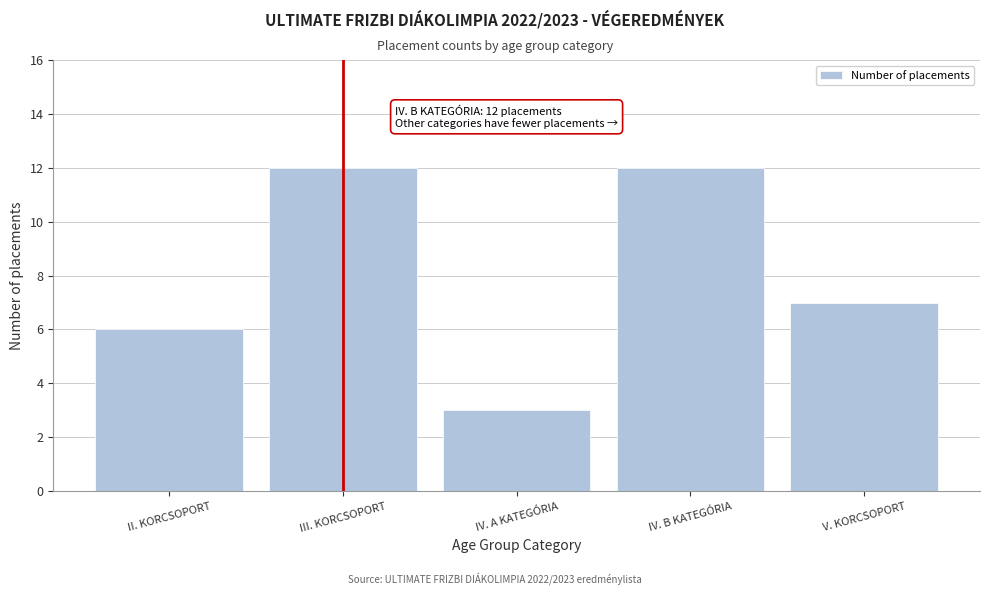

Reading left to right, extract all data points from this chart.

II. KORCSOPORT=6	III. KORCSOPORT=12	IV. A KATEGÓRIA=3	IV. B KATEGÓRIA=12	V. KORCSOPORT=7